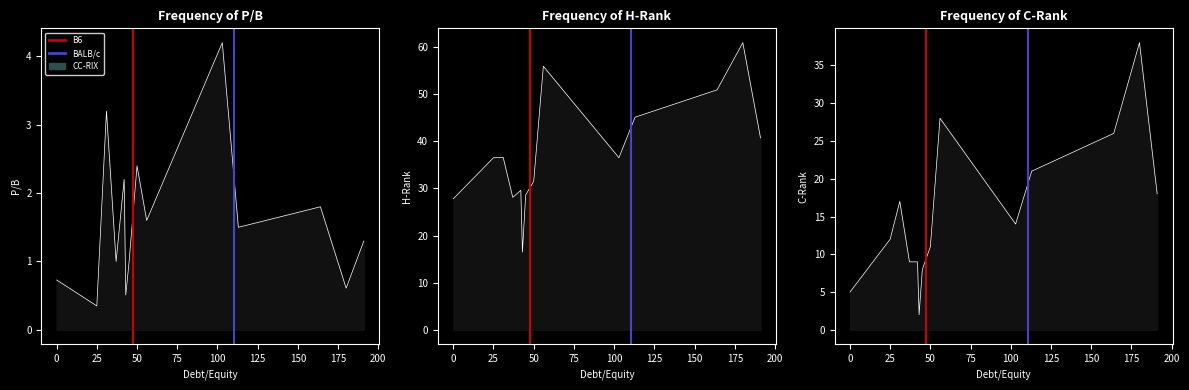

The value of B6 at −25 is 1. True or false?

False